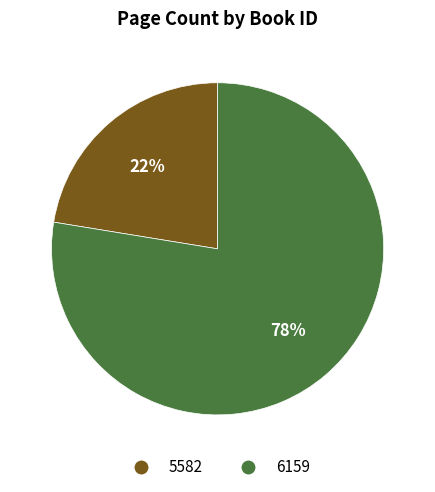

To the nearest percent, what percentage of the pie is 5582?

22%